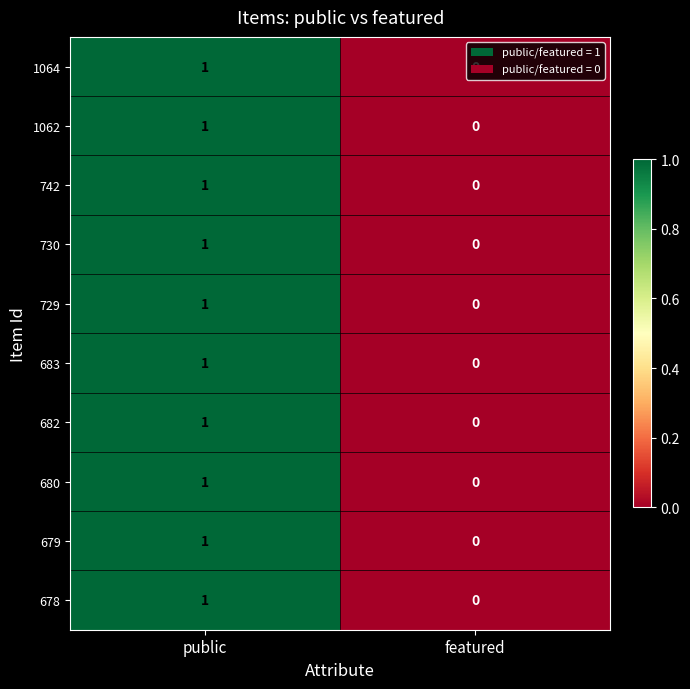

Is it true that 680 equals 1 at public?

True